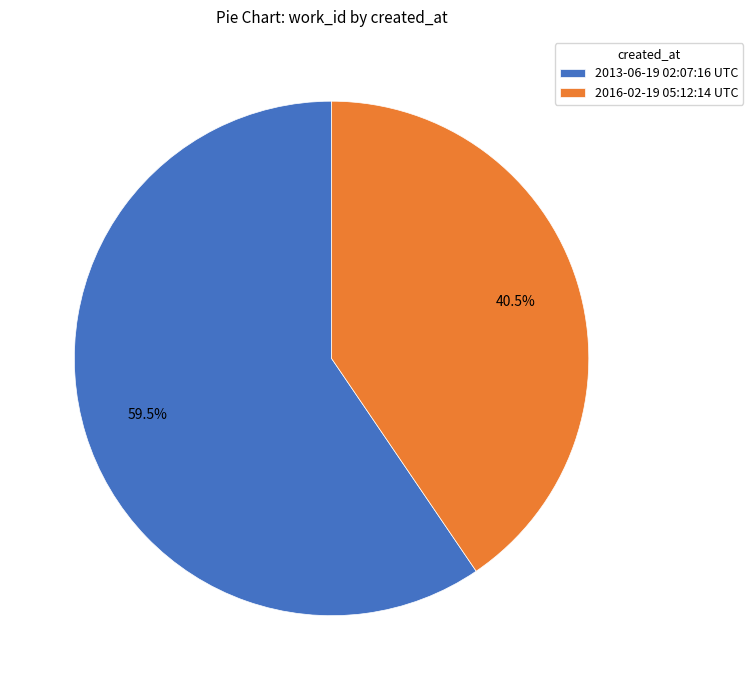

Which slice is the smallest?

2016-02-19 05:12:14 UTC